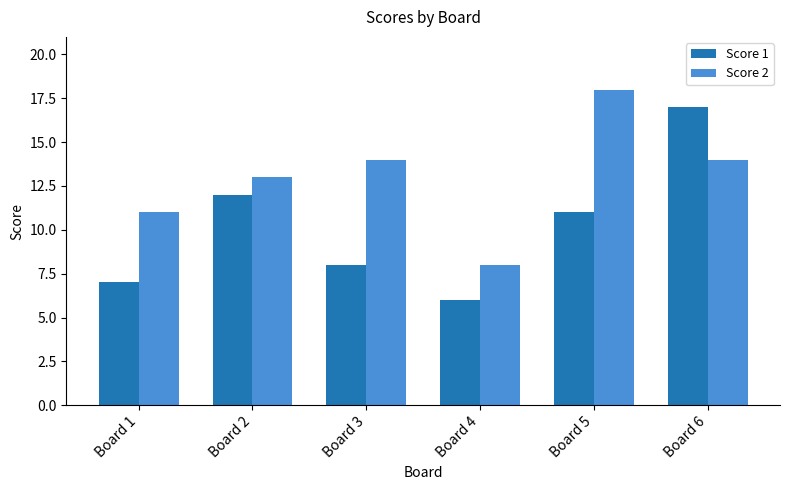

Between Board 3 and Board 4, which series saw the biggest shift?

Score 2